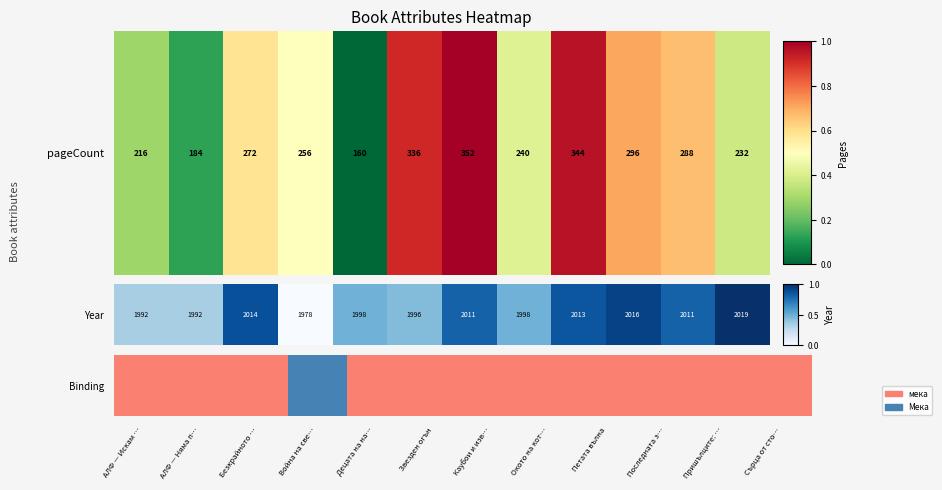

Which has a higher value, АЛФ — Няма п… or АЛФ — Искам …?

АЛФ — Няма п…